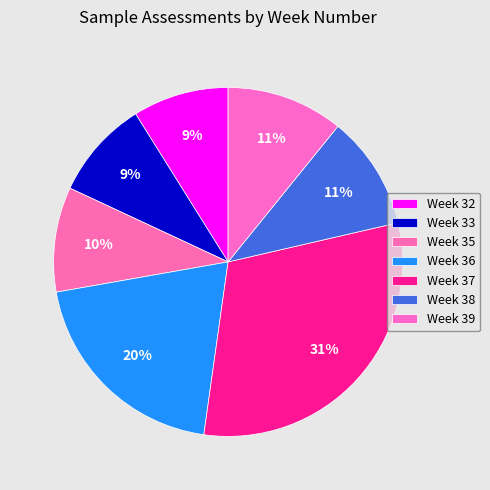

Is there a majority slice in this chart?

No